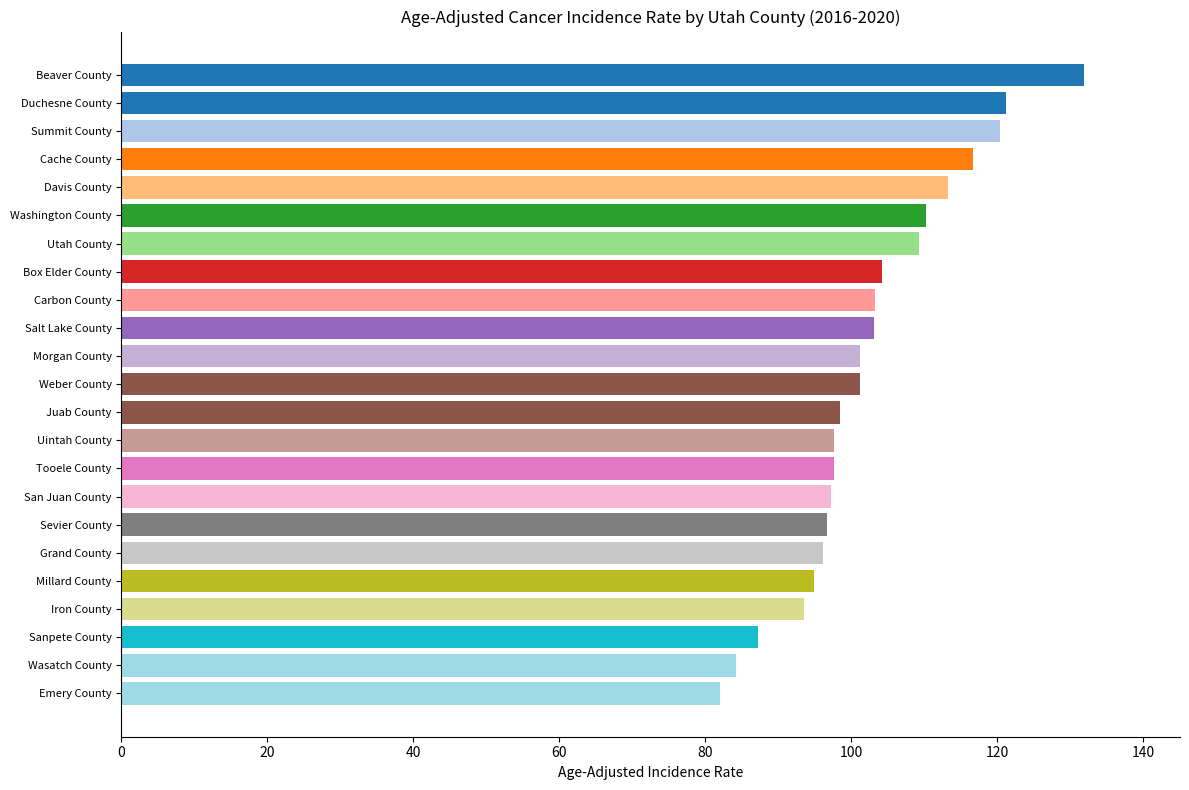

What is the change in value from Carbon County to Emery County?

-21.3